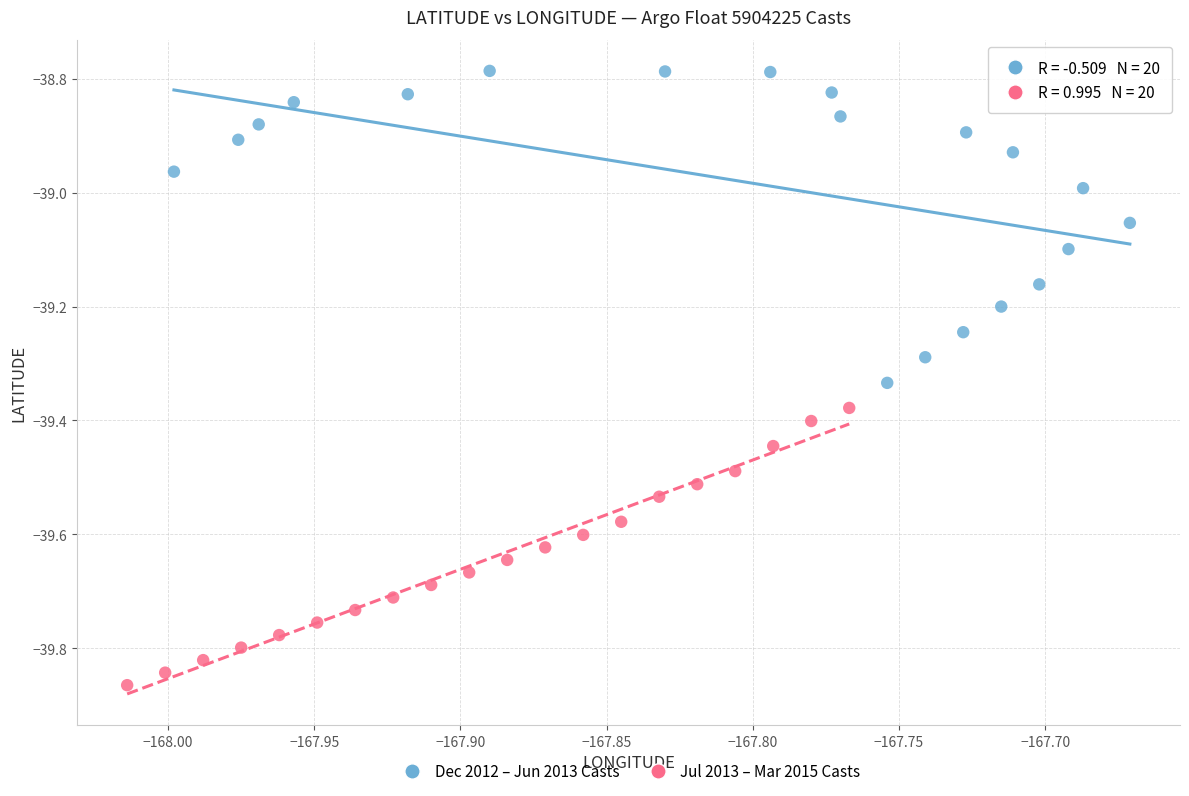

Which series contains the lowest Y value?

Jul 2013 – Mar 2015 Casts